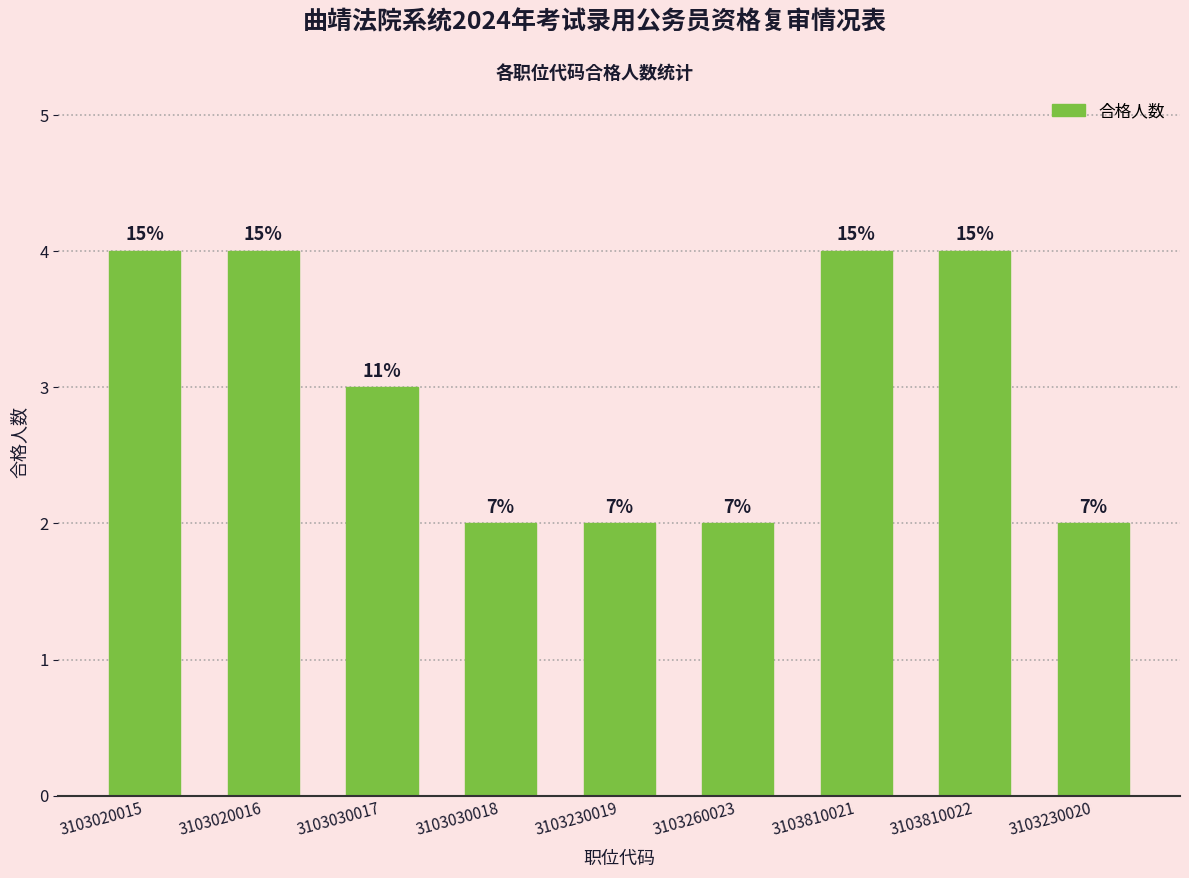

How many bars are there in total?

9